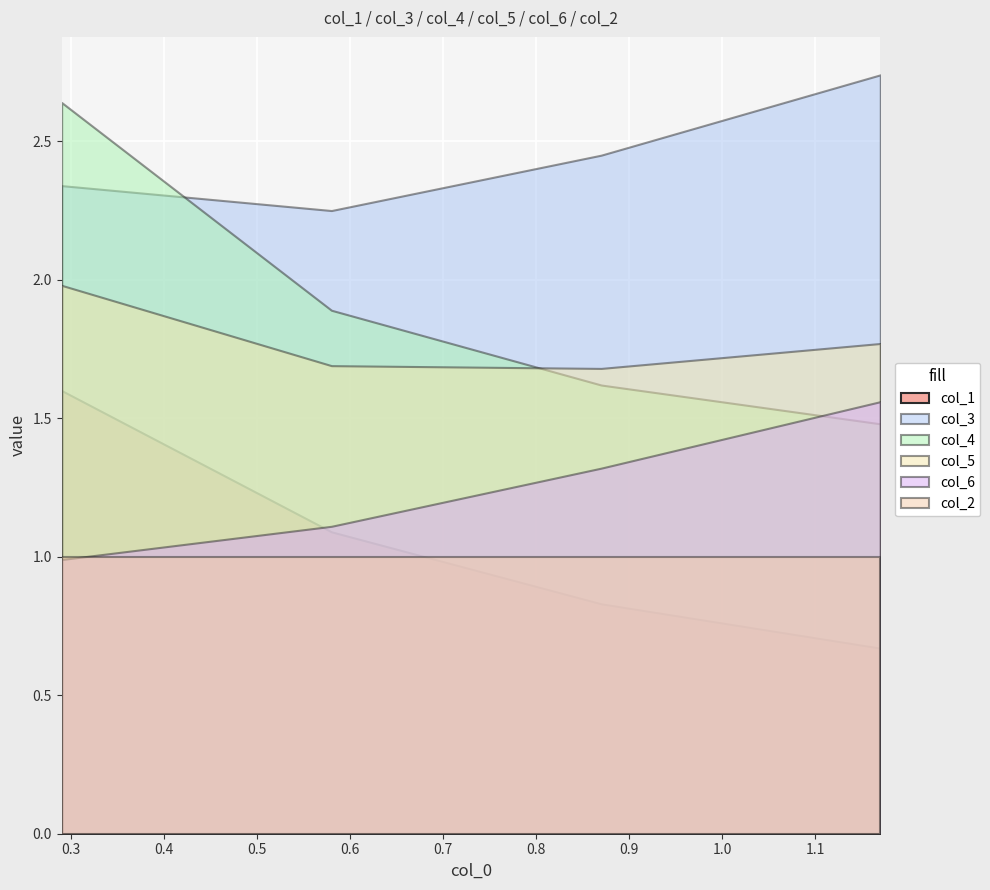

At how many categories does at least one series exceed 1?

4